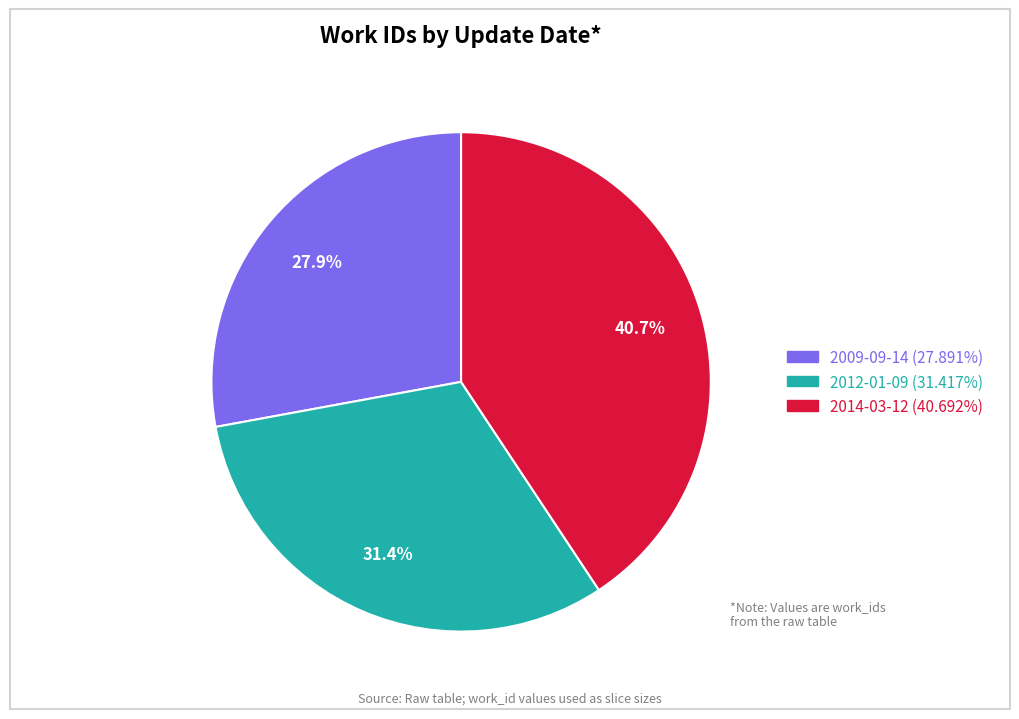

True or false: 2009-09-14 accounts for 15% of the total.

False